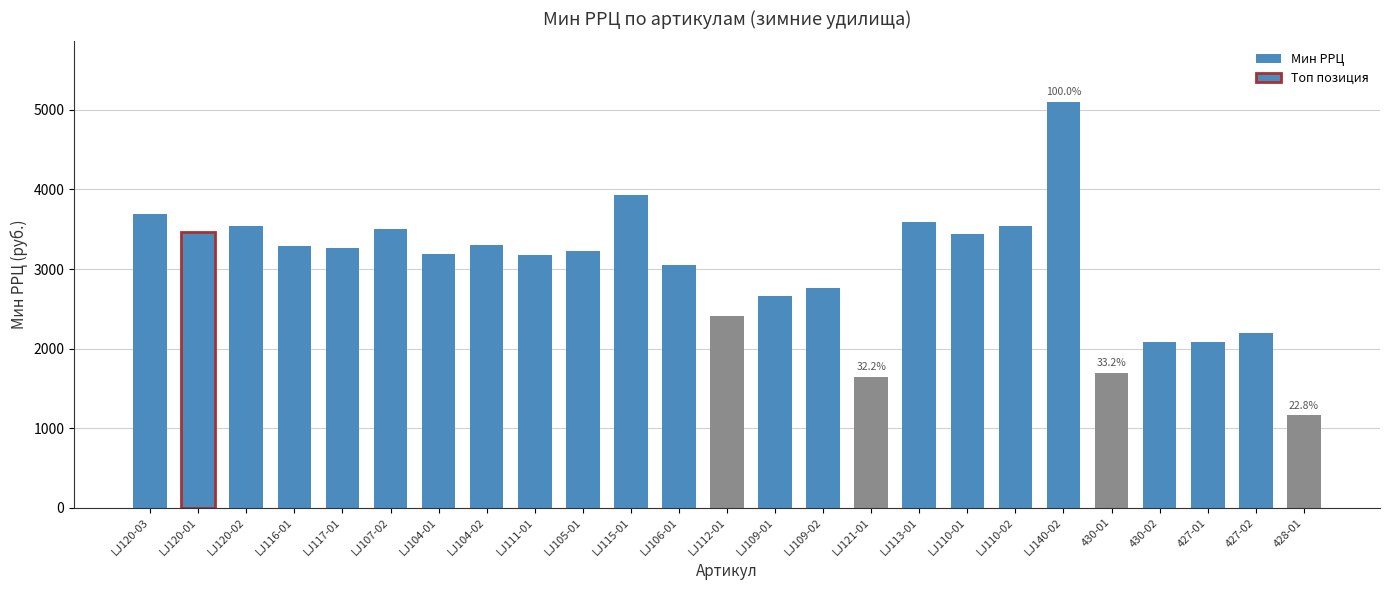

What value does the data have at LJ115-01?

3933